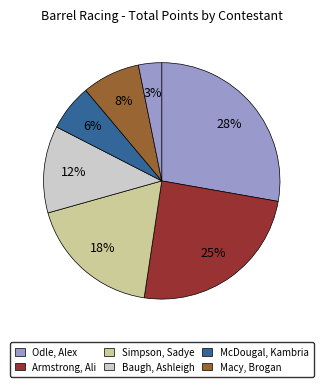

How many segments does this pie chart have?

7